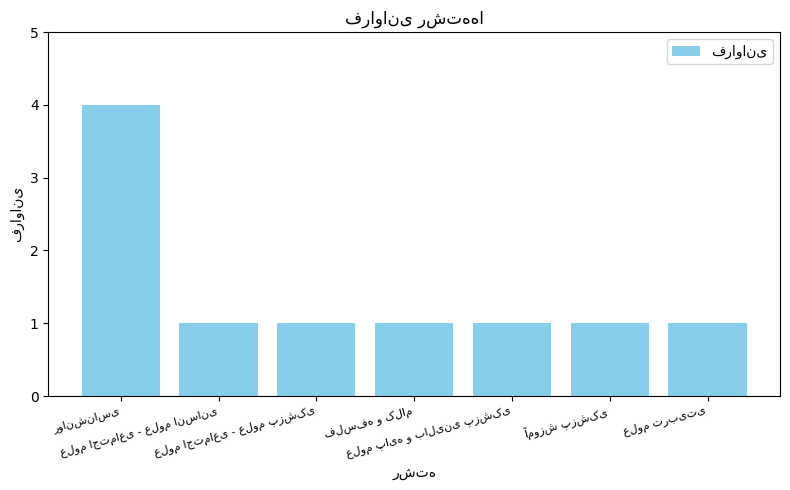

What is the minimum value shown in the chart?

1